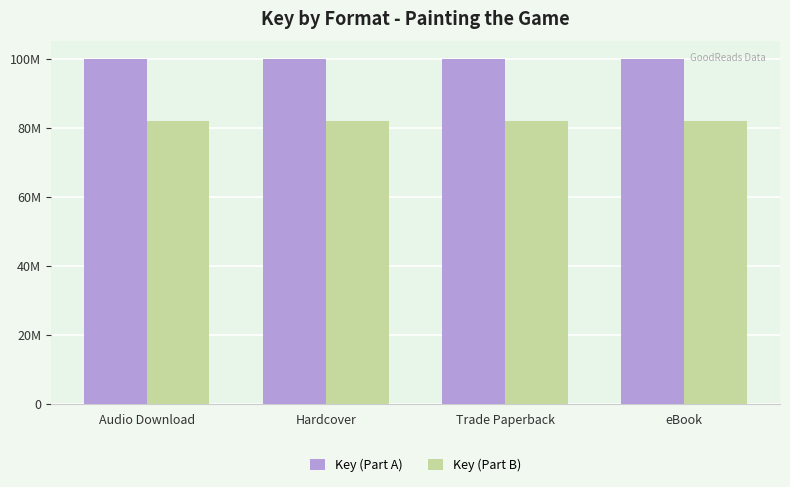

Are the bars grouped side by side (vs. stacked)?

Yes